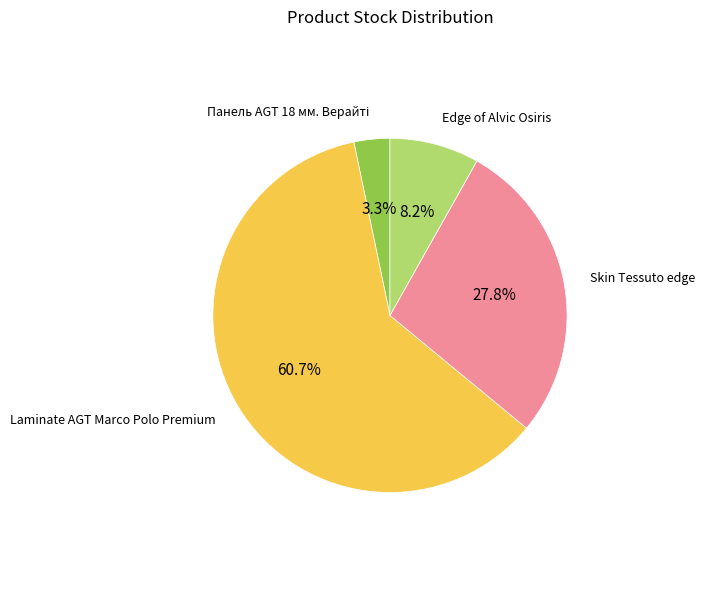

Between Skin Tessuto edge and Edge of Alvic Osiris, which is larger?

Skin Tessuto edge